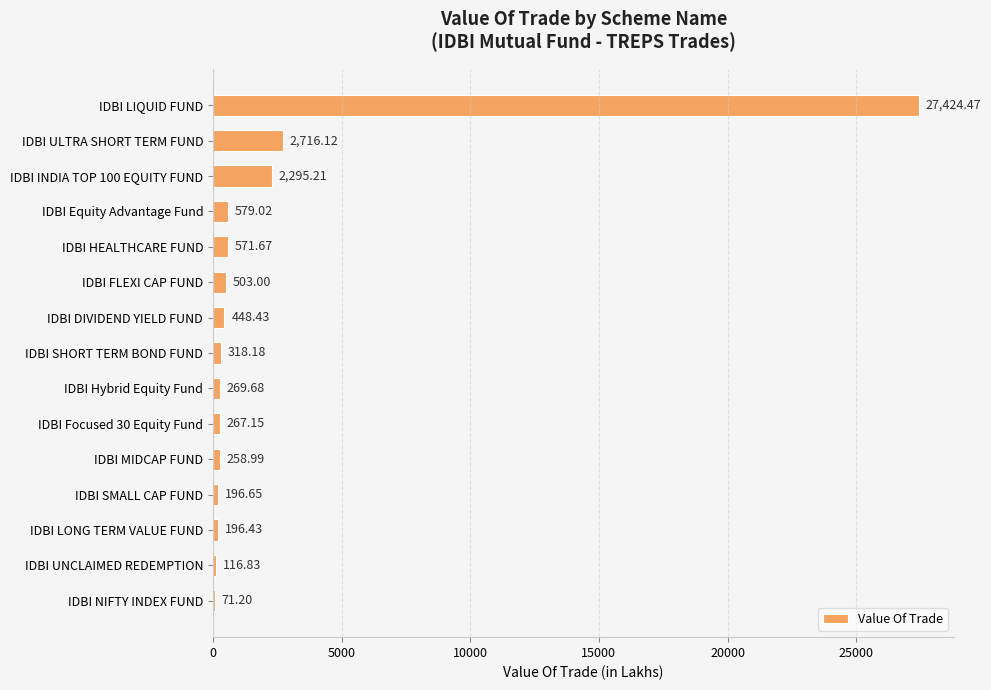

Approximately how many times larger is the value at IDBI SMALL CAP FUND compared to IDBI SHORT TERM BOND FUND?

0.6